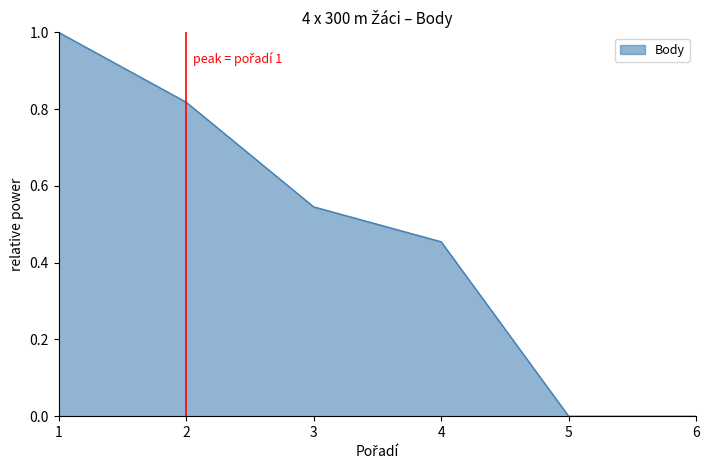

What is the difference between the maximum and minimum values?

1.0